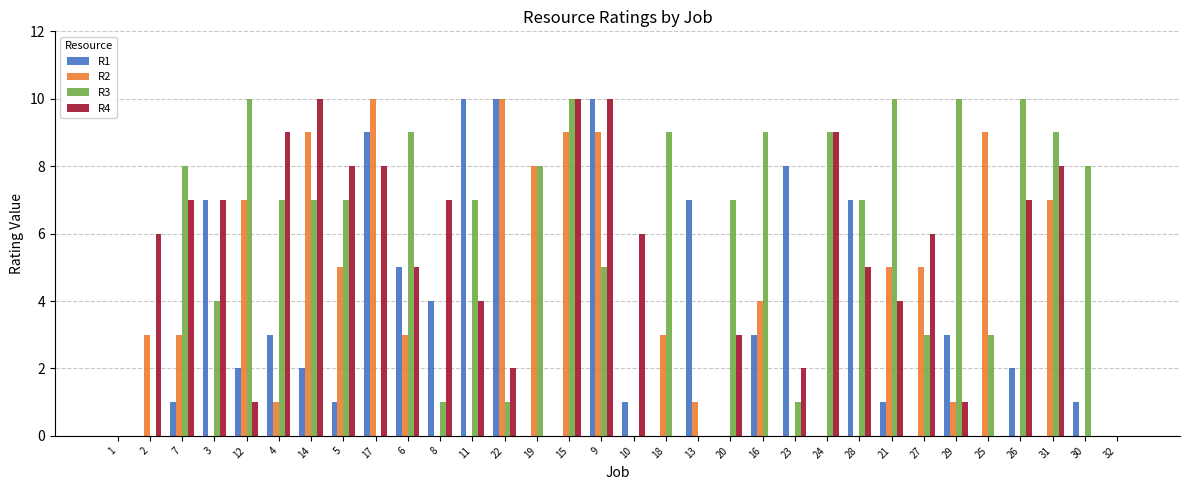

At which category is the sum across all series the highest?

9